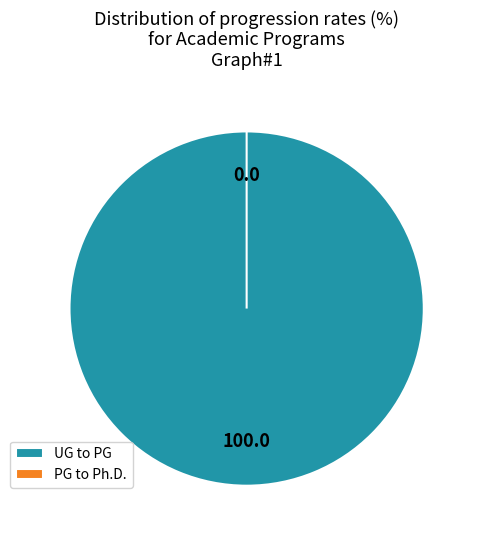

Count the number of slices in the pie.

2